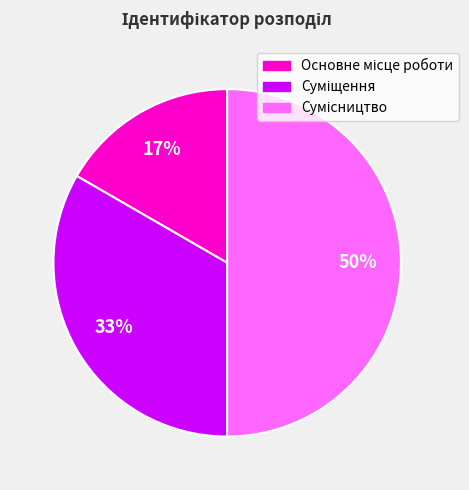

To the nearest percent, what is the difference between the largest and smallest slice percentages?

33%